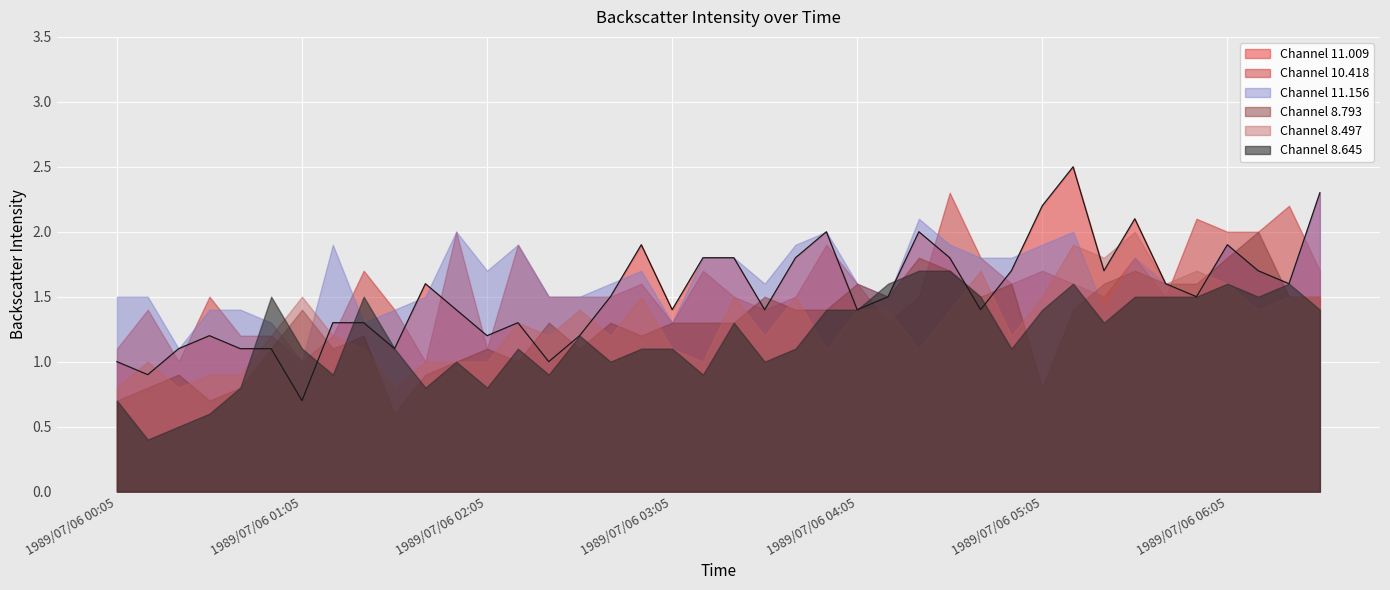

Which series changed the most between 1989/07/06 01:55 and 1989/07/06 03:45?

10.418